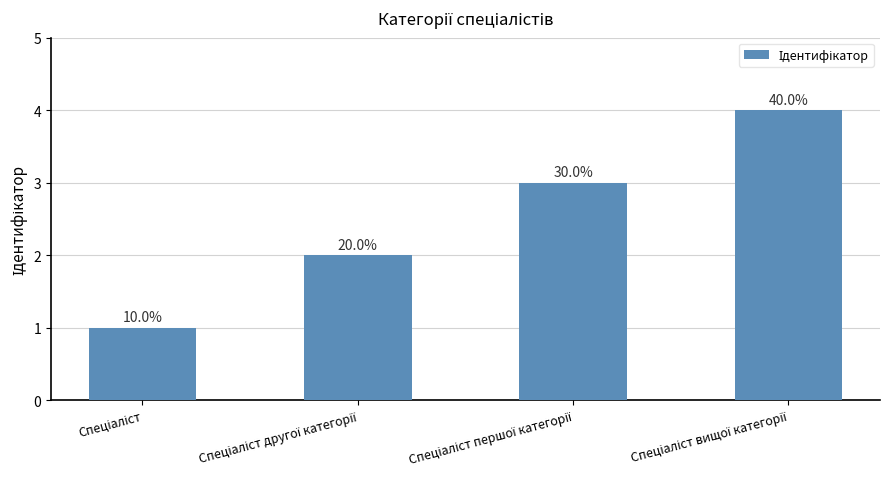

What position from the left is Спеціаліст вищої категорії?

4